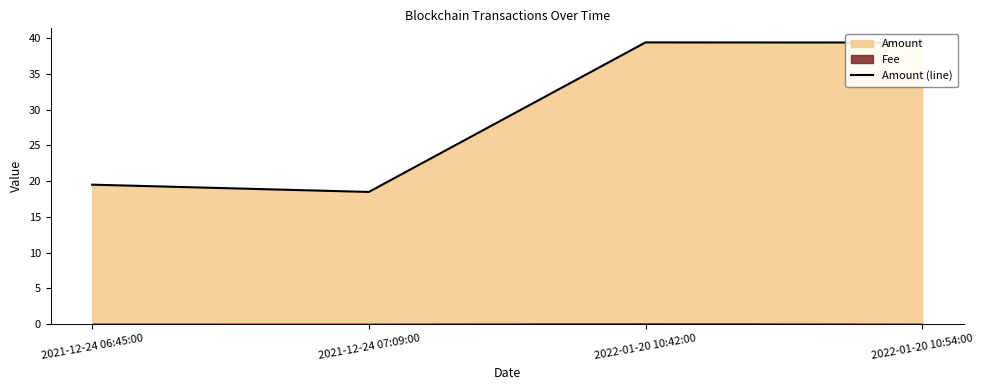

True or false: the data shows 27.1 at 2022-01-20 10:42:00.

False